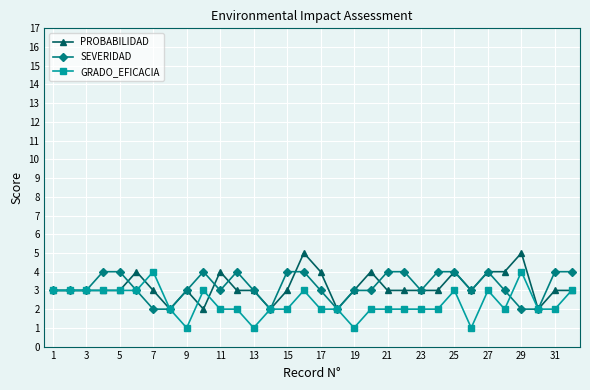

True or false: SEVERIDAD has more than 0 points higher than both neighbors.

True